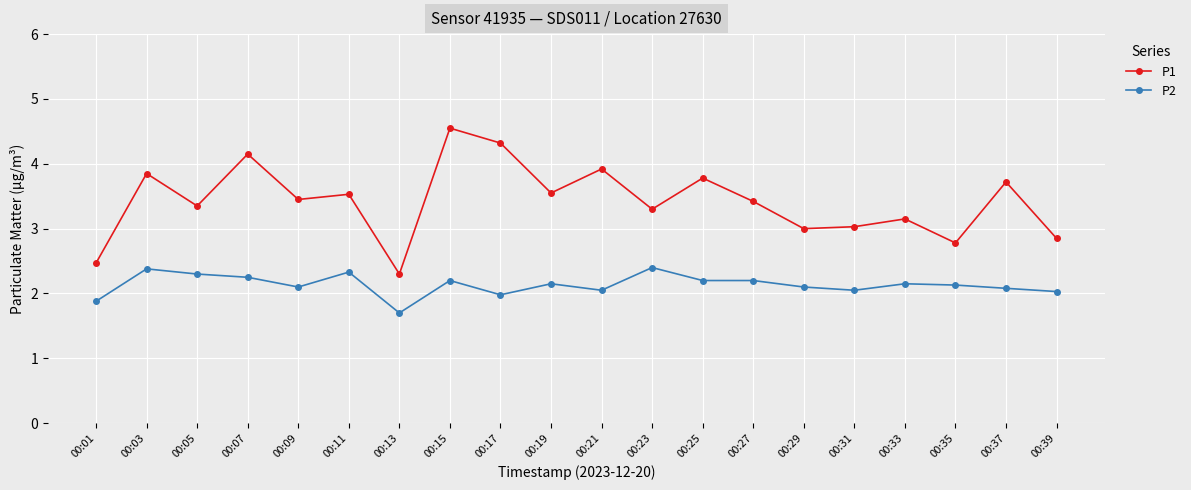

At which category does P2 reach its first local valley?

00:09